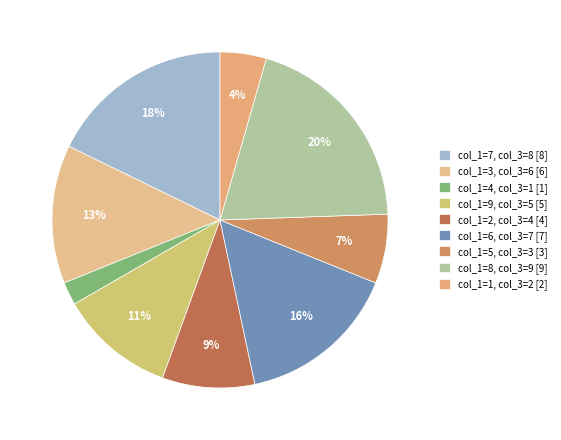

Count the number of slices in the pie.

9